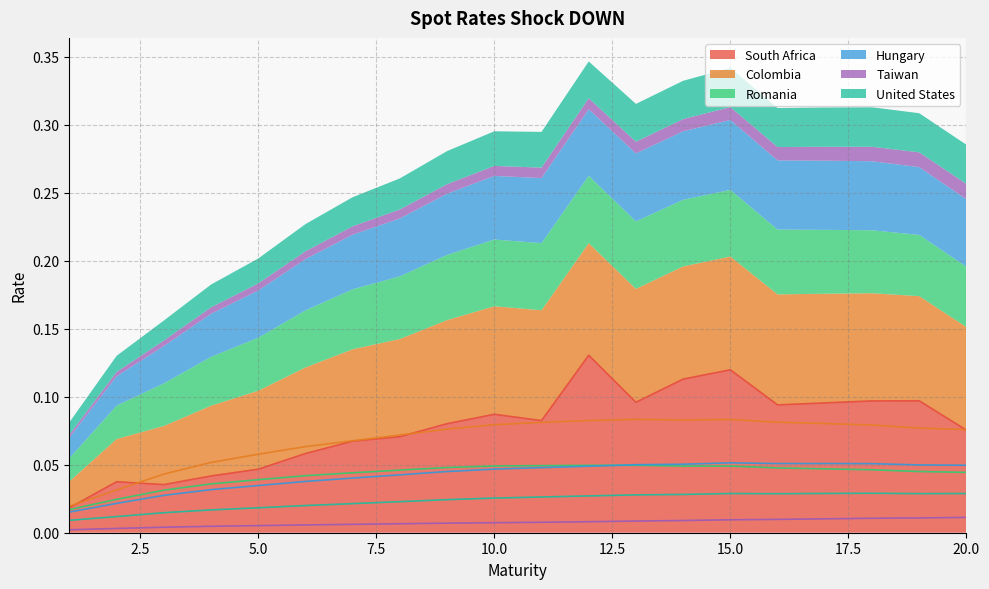

What is the value of the Colombia point at the 8th from the left?

0.1